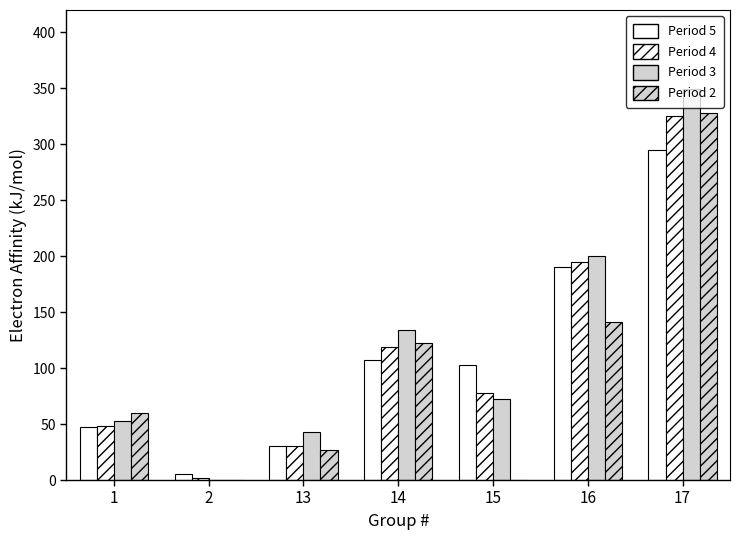

At which category is the sum across all series the highest?

17